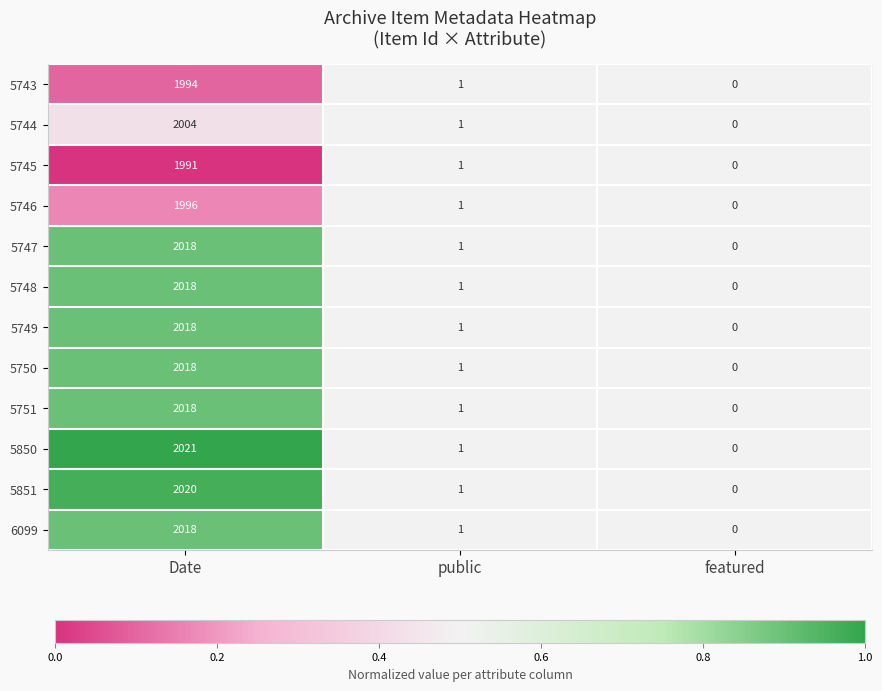

Is the value of 6099 at featured greater than the value of 5750 at public?

No